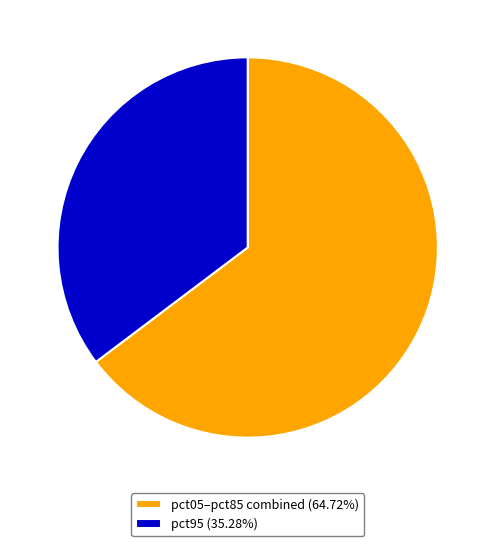

What is the ratio of the value at pct95 (35.28%) to the value at pct05–pct85 combined (64.72%)?

0.5